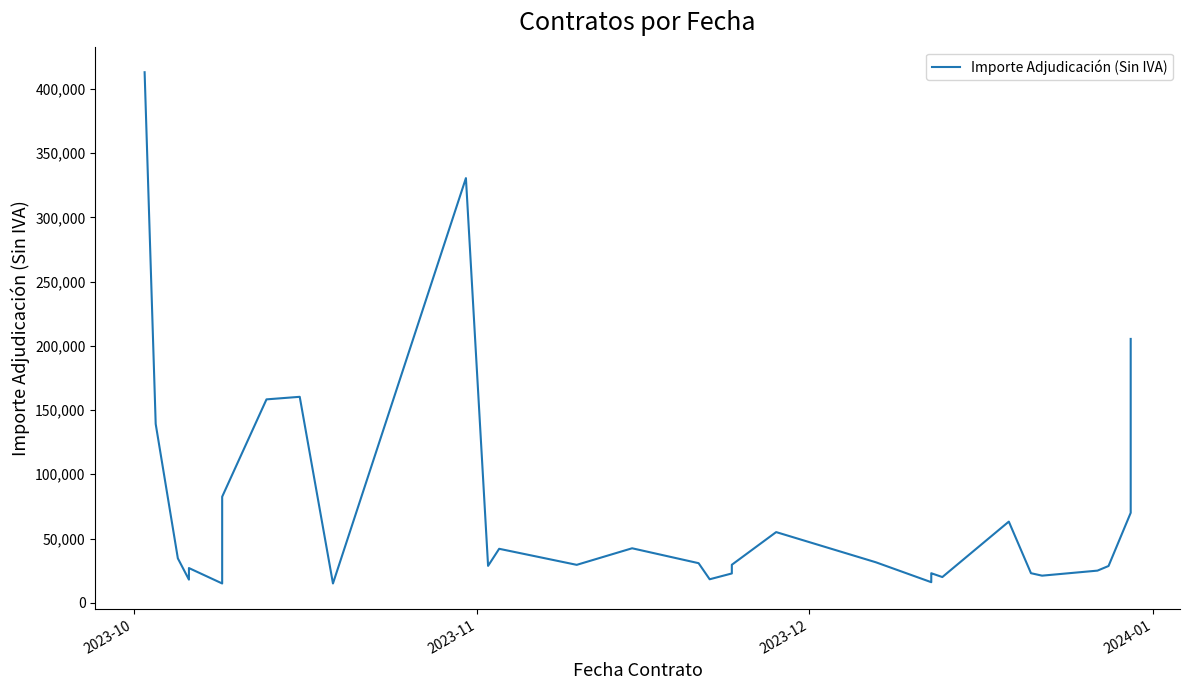

How many distinct data groups are displayed?

1